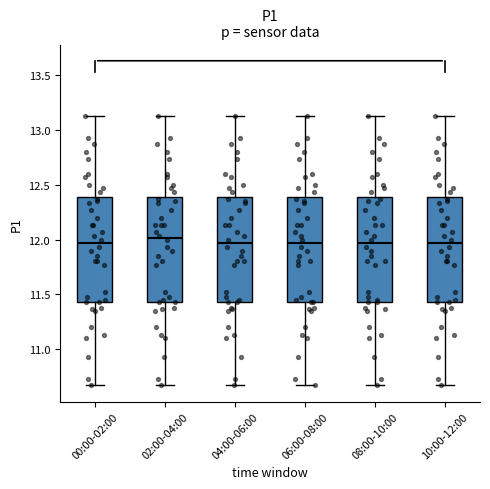

Reading left to right, read every box against the y-axis: the position of its median line, the range the box covers, and the ends of its whiskers. The values are not printed on the chart, so give them approximately, as read against the axis.

00:00-02:00: median 11.95, box 11.45 to 12.40, whiskers 10.65 to 13.15
02:00-04:00: median 12.00, box 11.45 to 12.40, whiskers 10.65 to 13.15
04:00-06:00: median 11.95, box 11.45 to 12.40, whiskers 10.65 to 13.15
06:00-08:00: median 11.95, box 11.45 to 12.40, whiskers 10.65 to 13.15
08:00-10:00: median 11.95, box 11.45 to 12.40, whiskers 10.65 to 13.15
10:00-12:00: median 11.95, box 11.45 to 12.40, whiskers 10.65 to 13.15